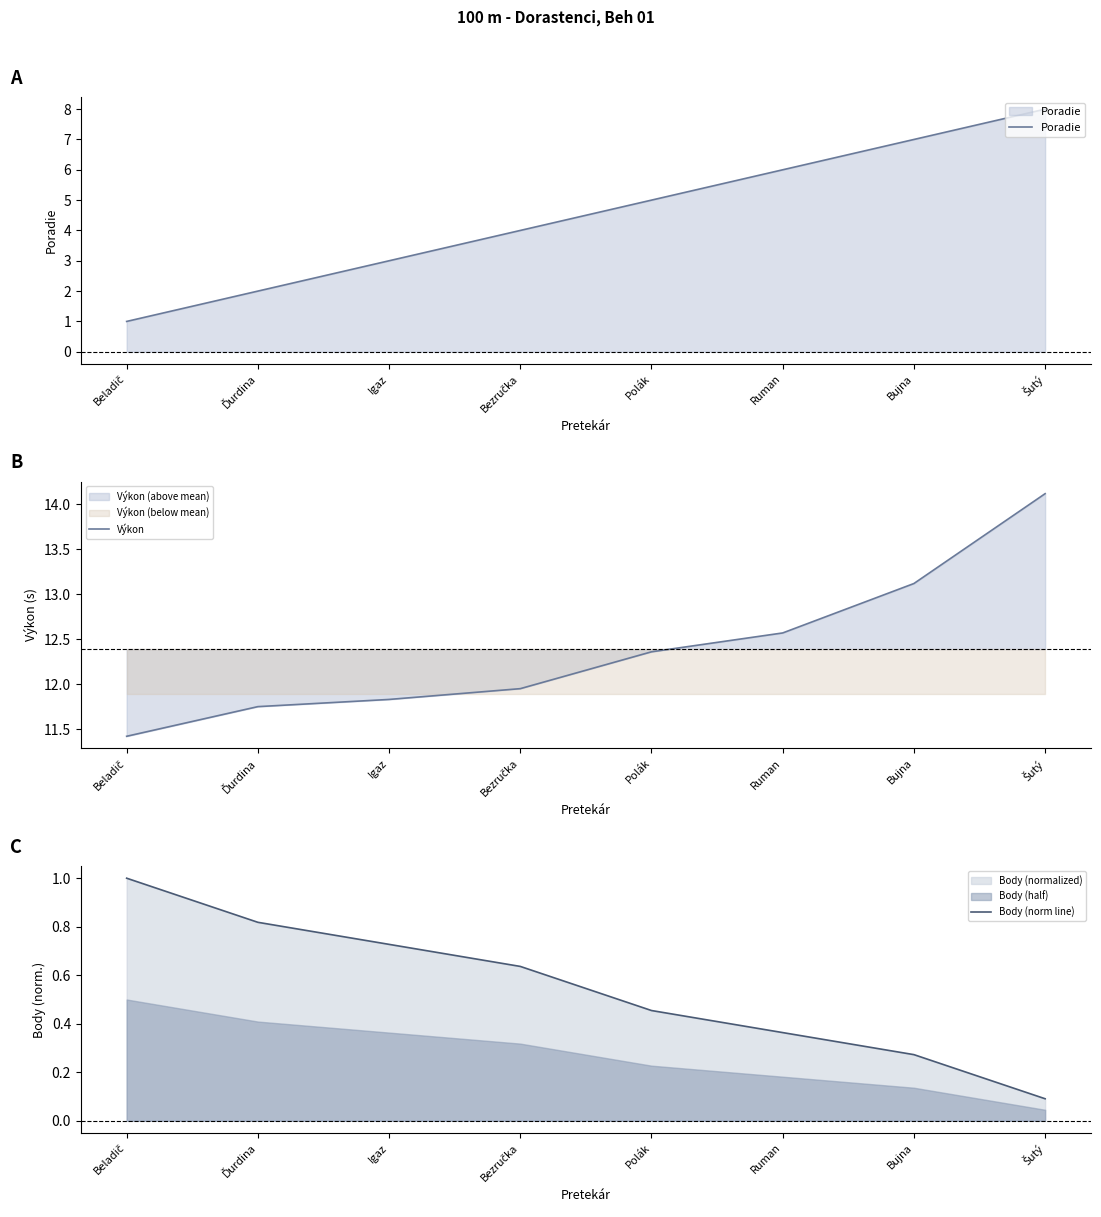

True or false: Výkon has more than 2 points higher than both neighbors.

False